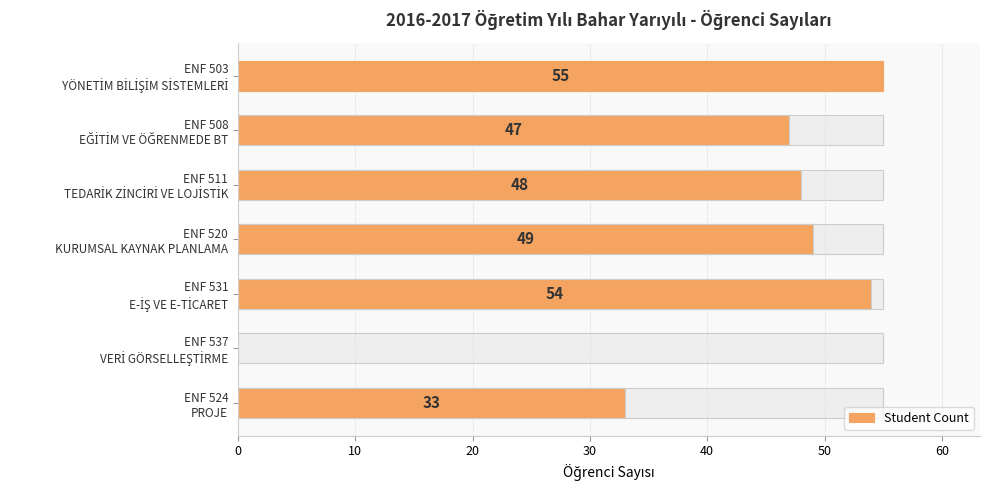

What is the average value?

41